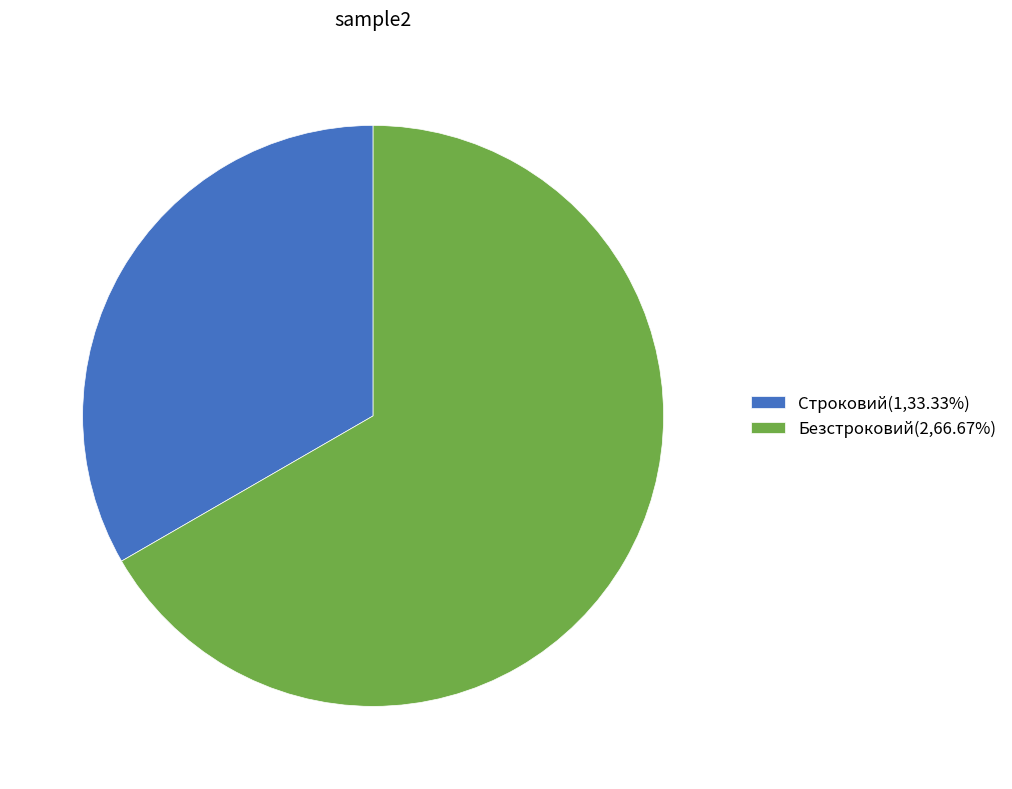

Does any single category account for the majority?

Yes